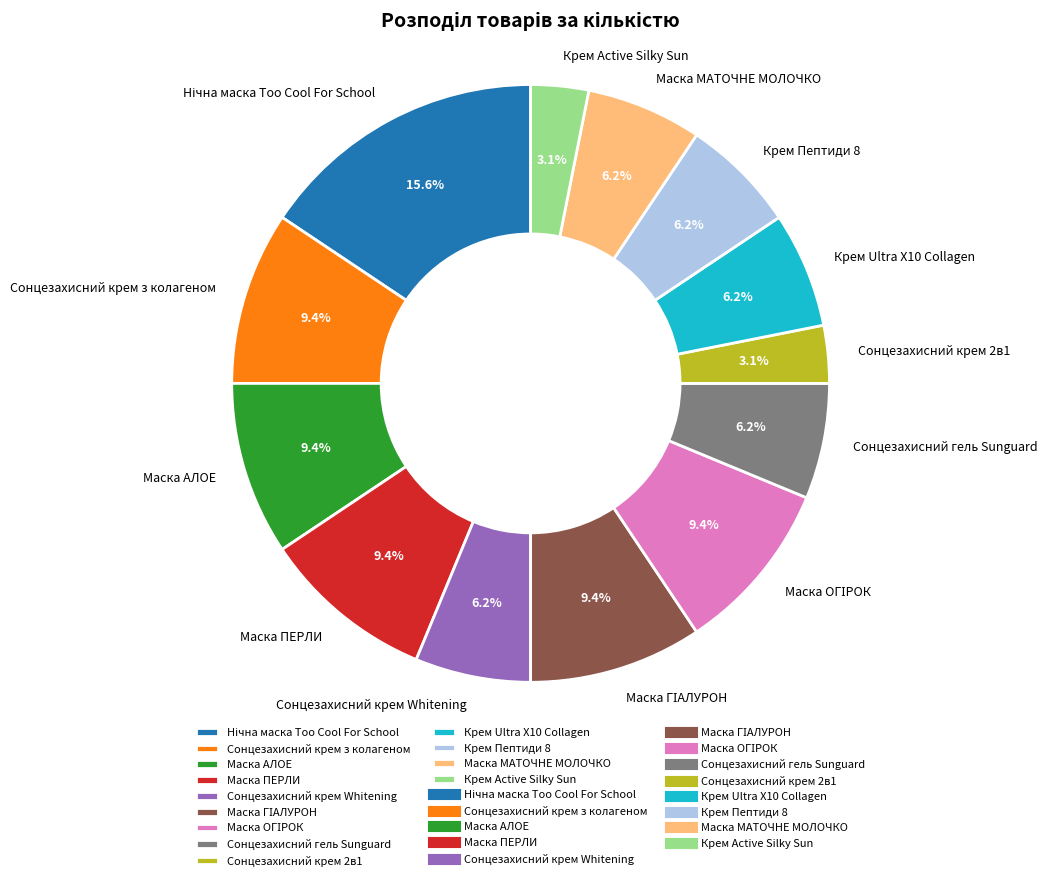

Is the sum of Крем Ultra X10 Collagen and Сонцезахисний крем з колагеном greater than half?

No